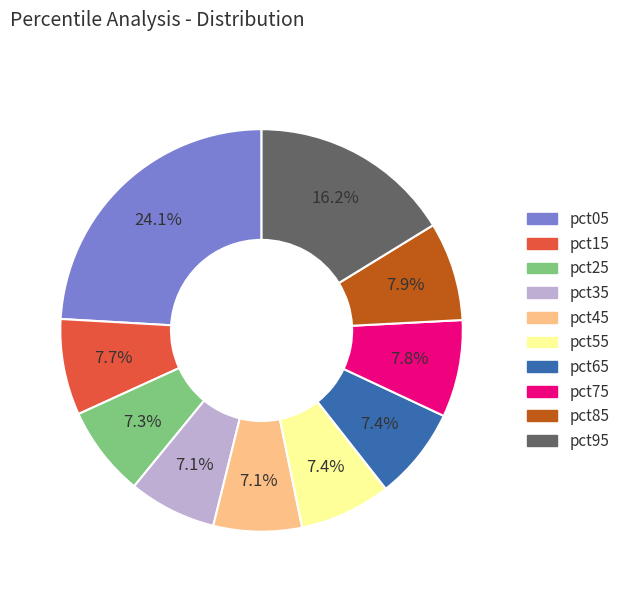

Does any single category account for the majority?

No